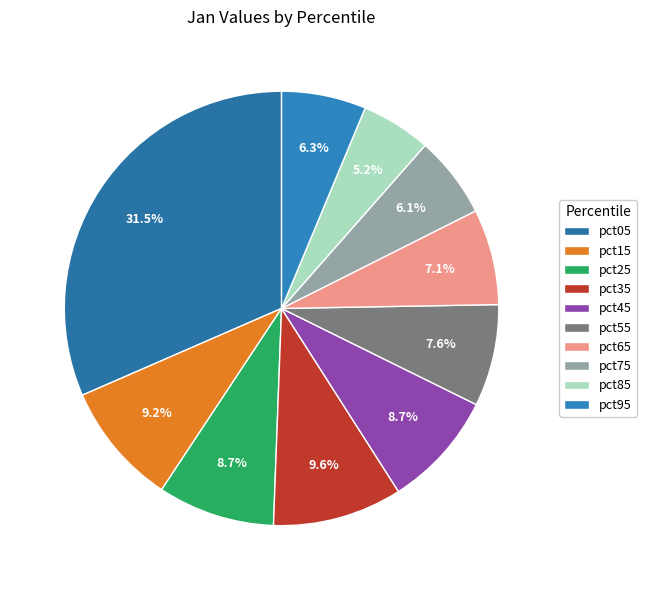

Is there a majority slice in this chart?

No